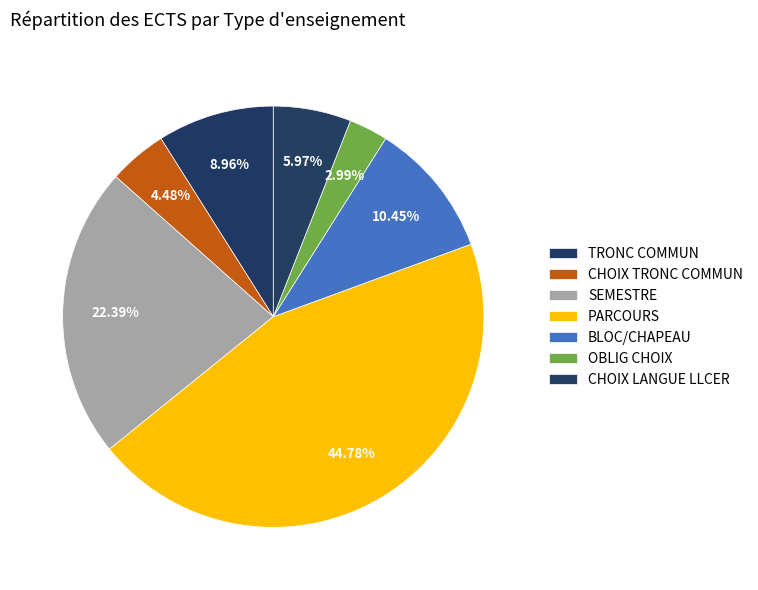

Which slice is the smallest?

OBLIG CHOIX